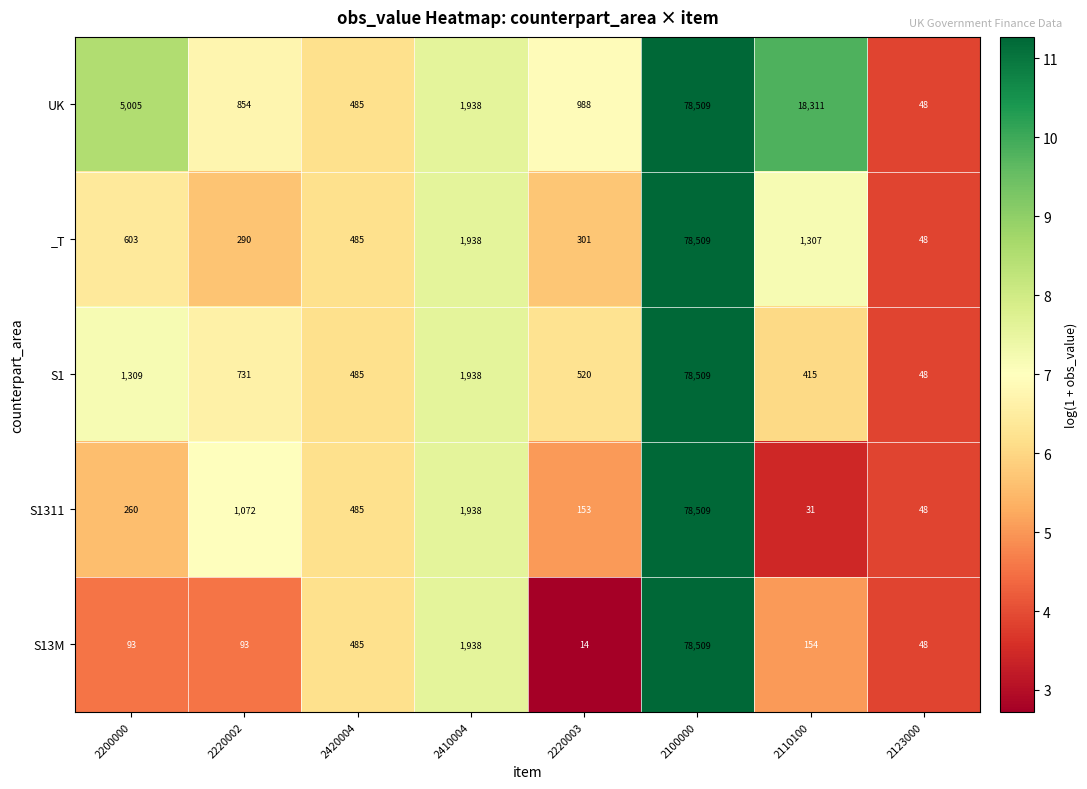

Which series has the widest spread of values?

S13M